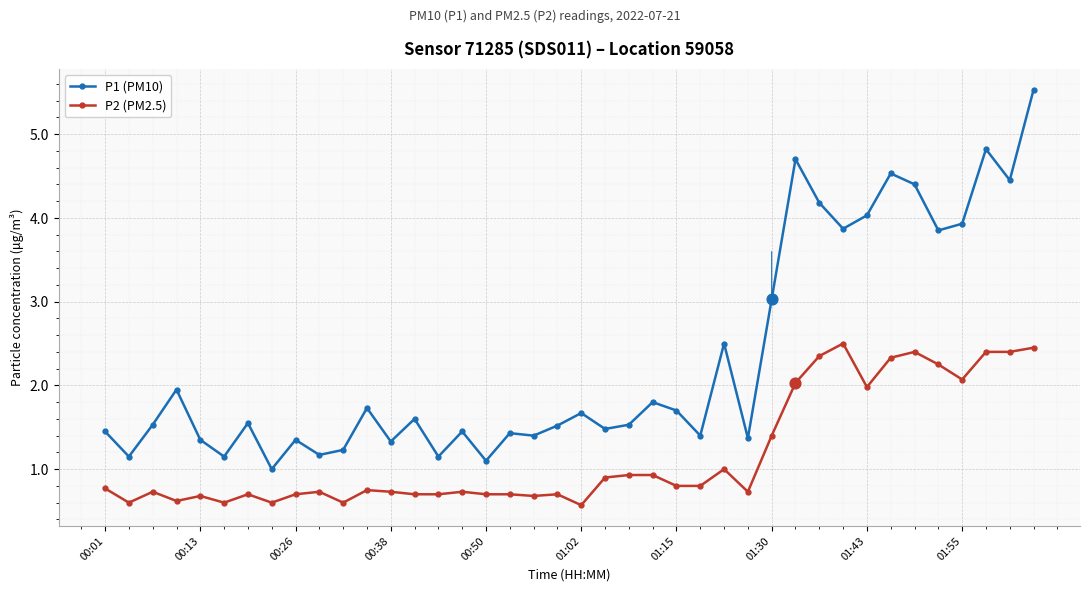

Which series has the largest total across all categories?

P1 (PM10)